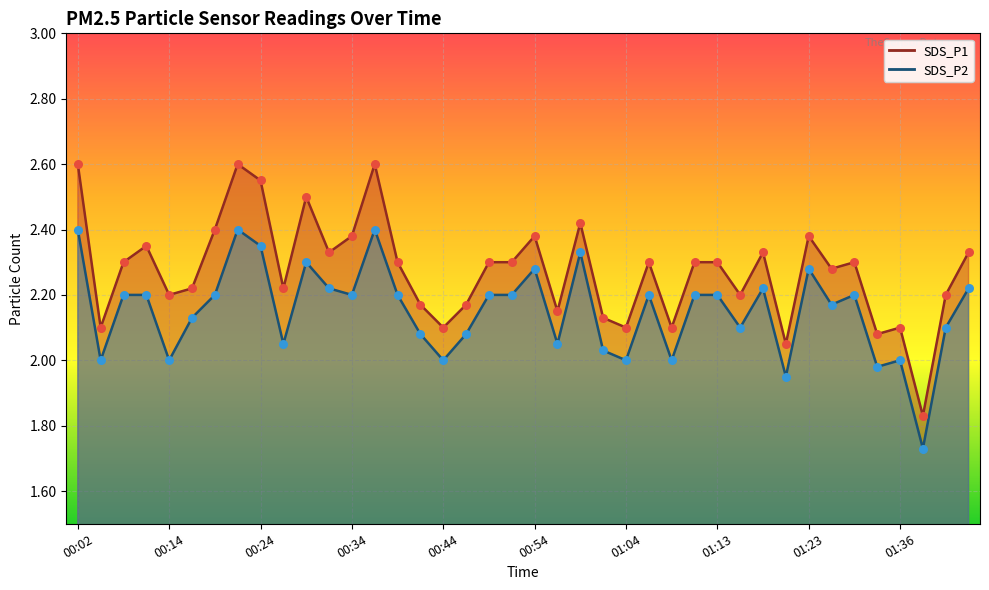

Which series has the largest Y range (max minus min)?

SDS_P1